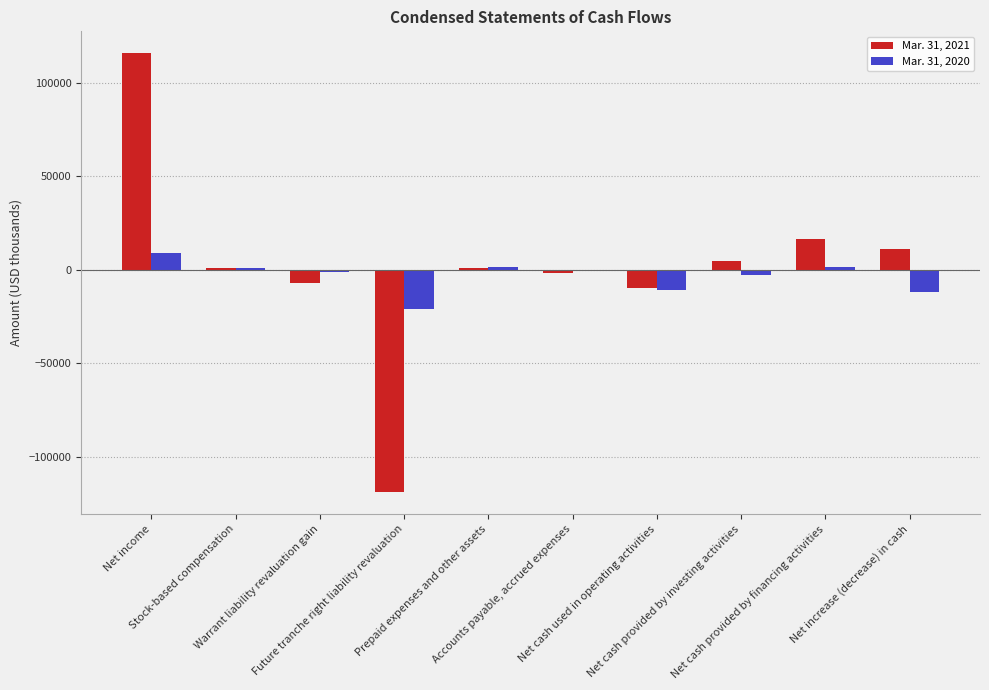

What is the sum of all Mar. 31, 2020 values?

-35004